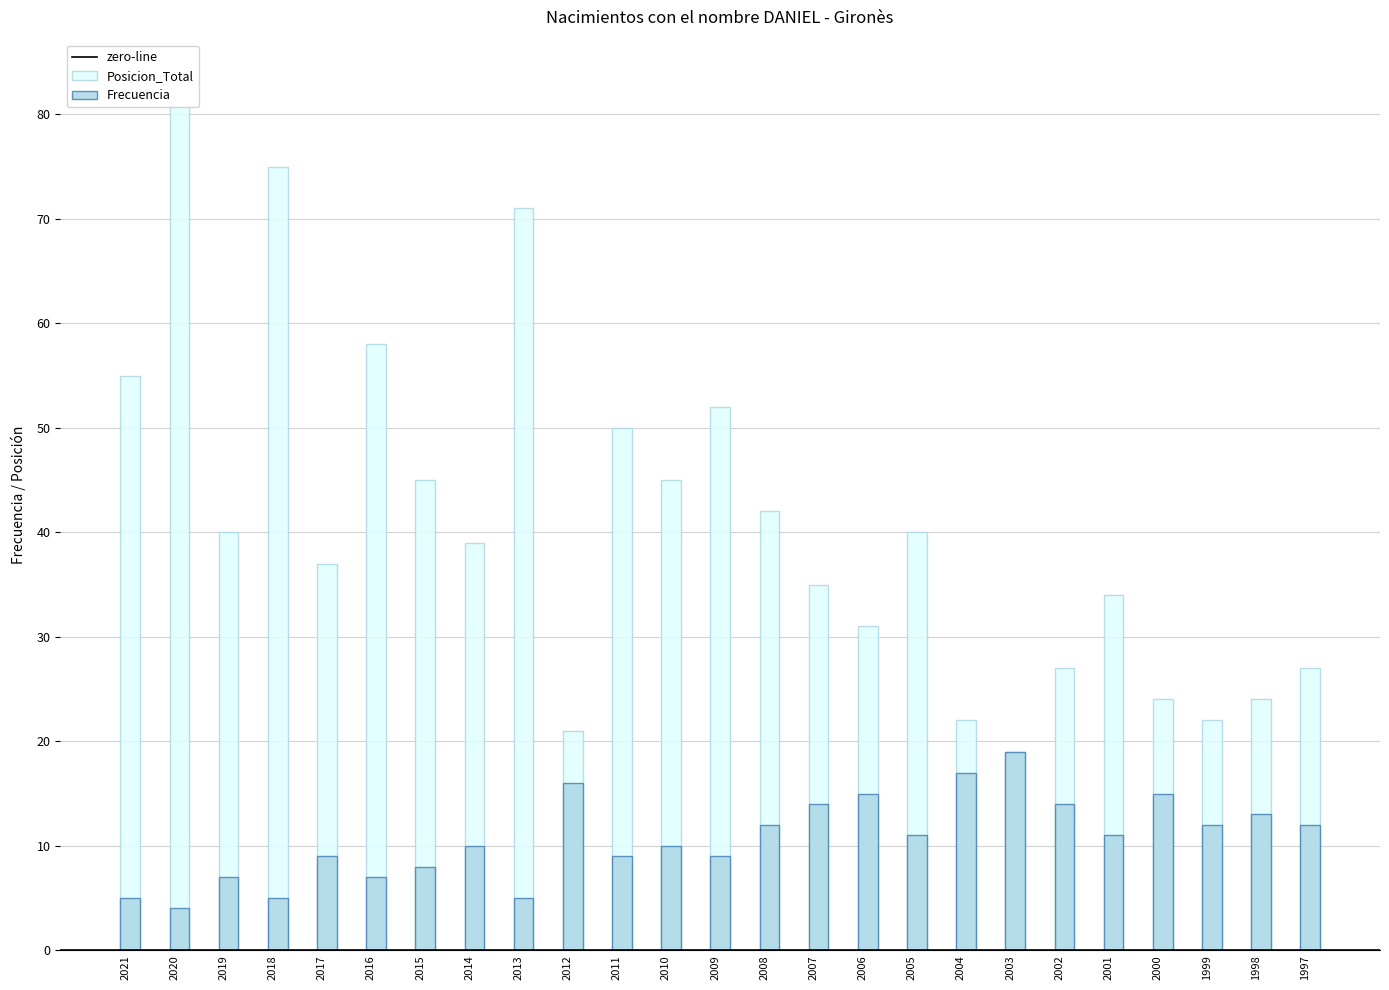

What is the value of the Posicion_Total bar at the 9th from the left?

71